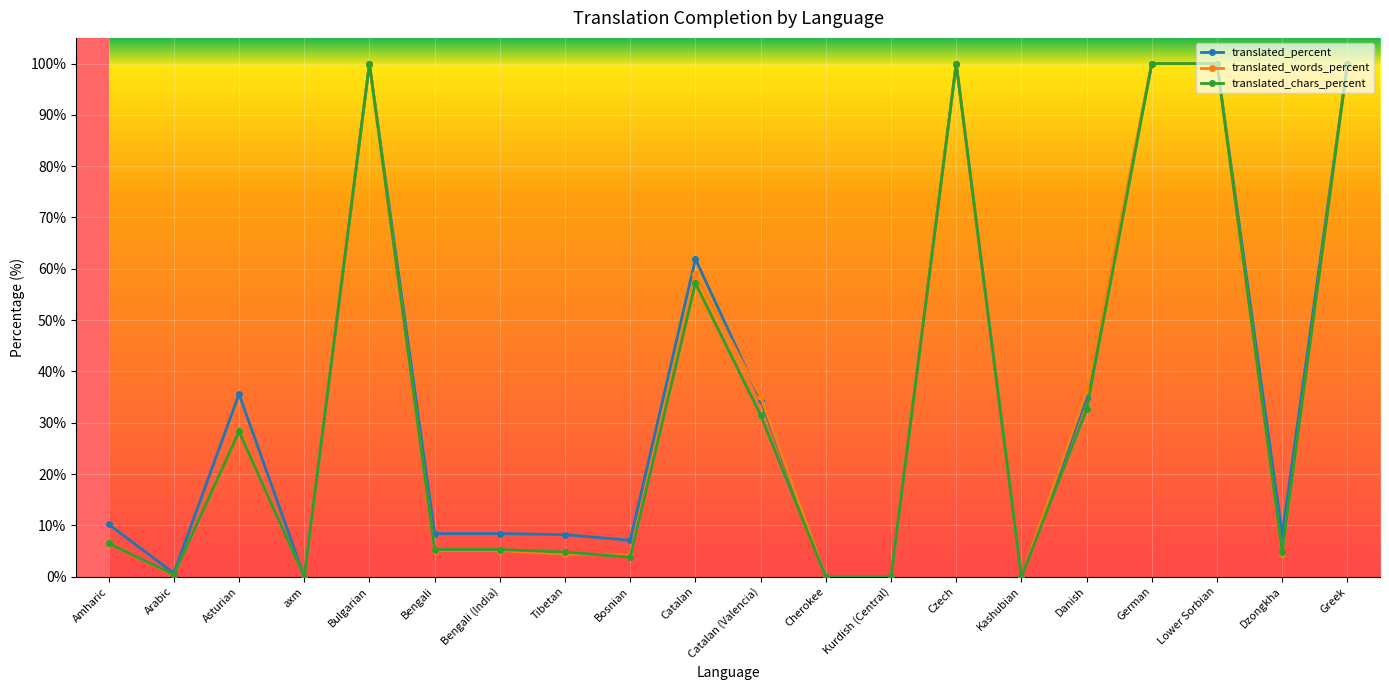

What is the maximum value shown in the chart?

100.0